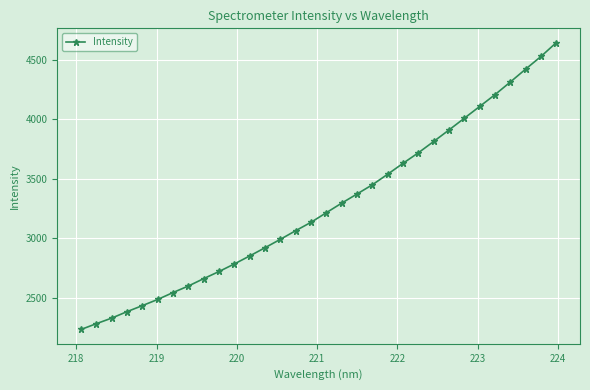

What is the smallest value displayed?

2231.6